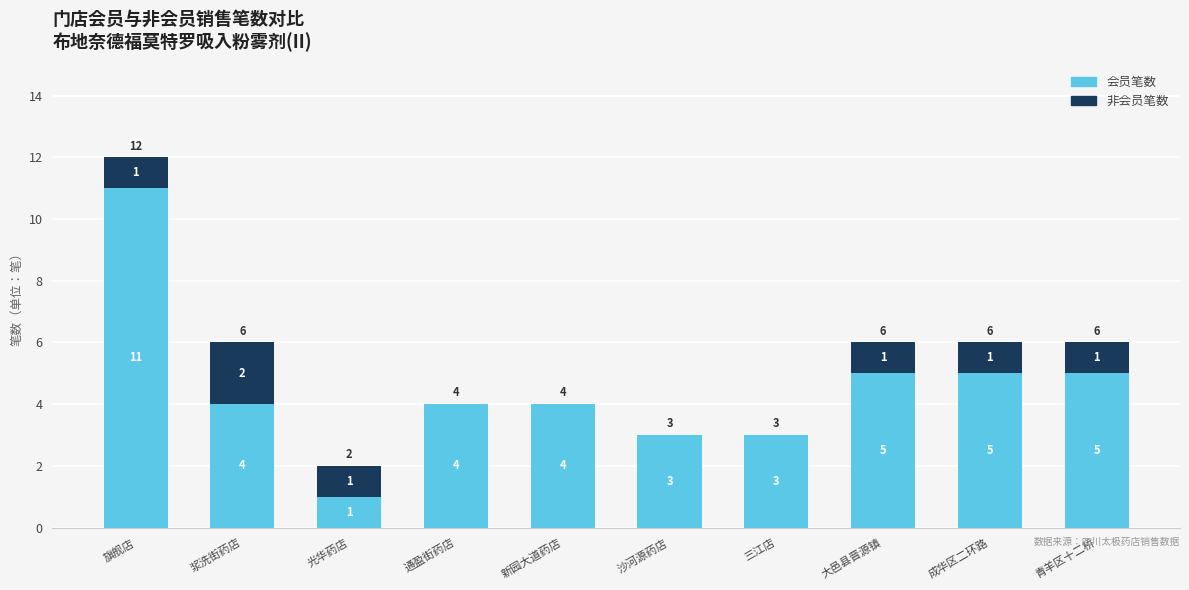

How many categories are shown in the chart?

10